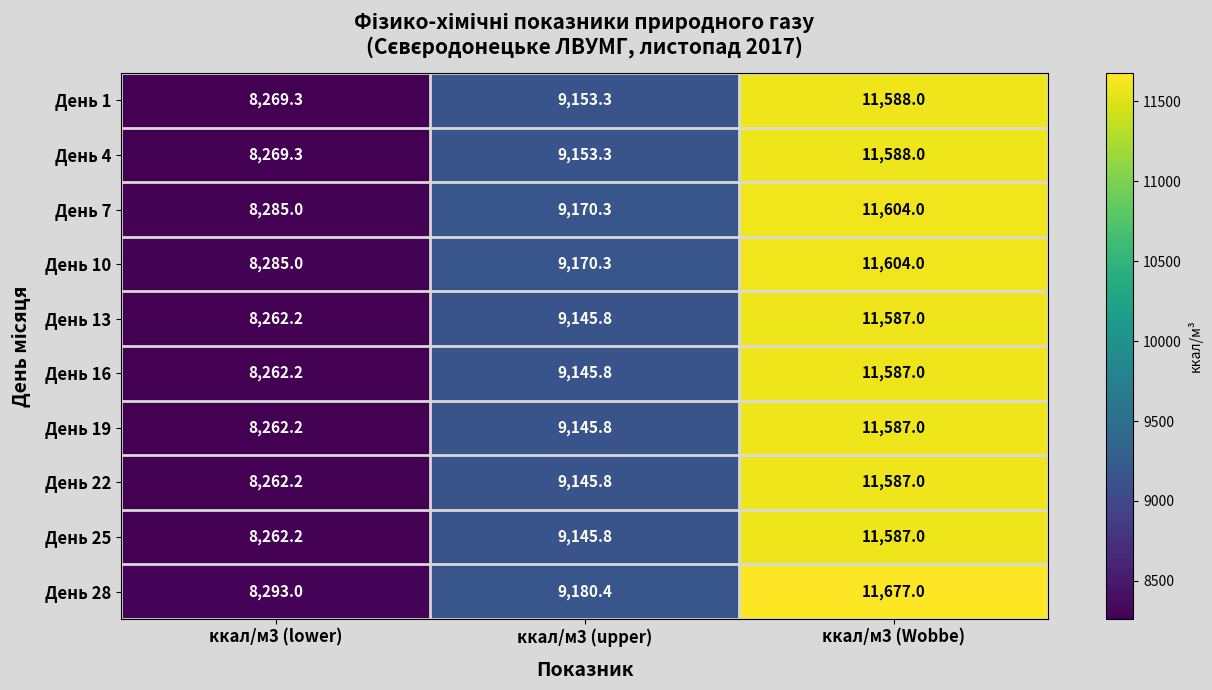

At which label does День 1 first exceed 9153?

ккал/м3 (upper)